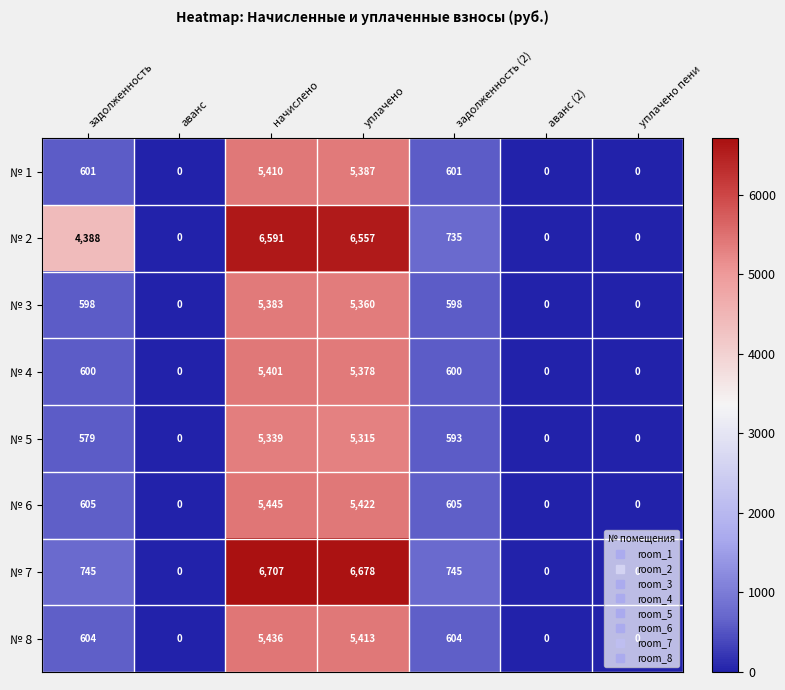

Which series changed the most between задолженность and уплачено?

№ 7